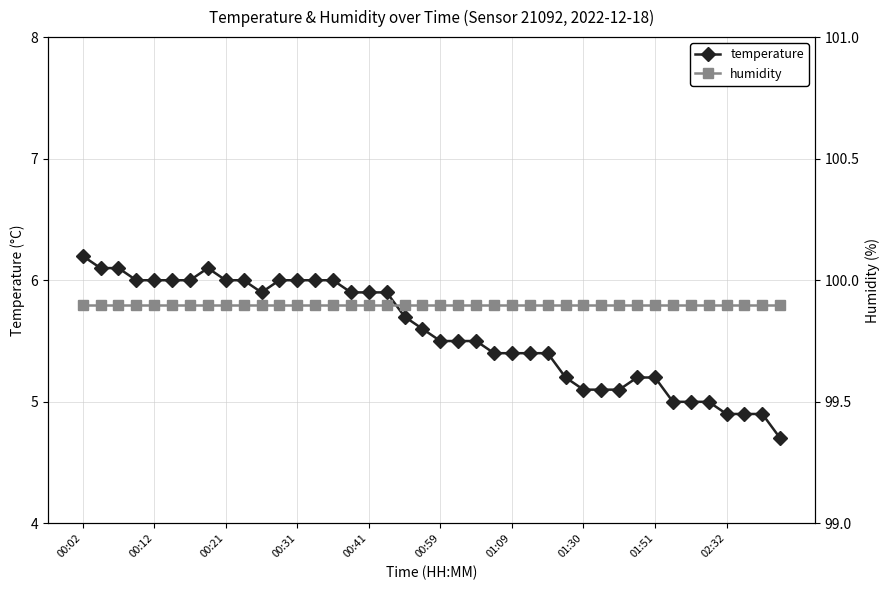

At which label does temperature first exceed 5?

00:02